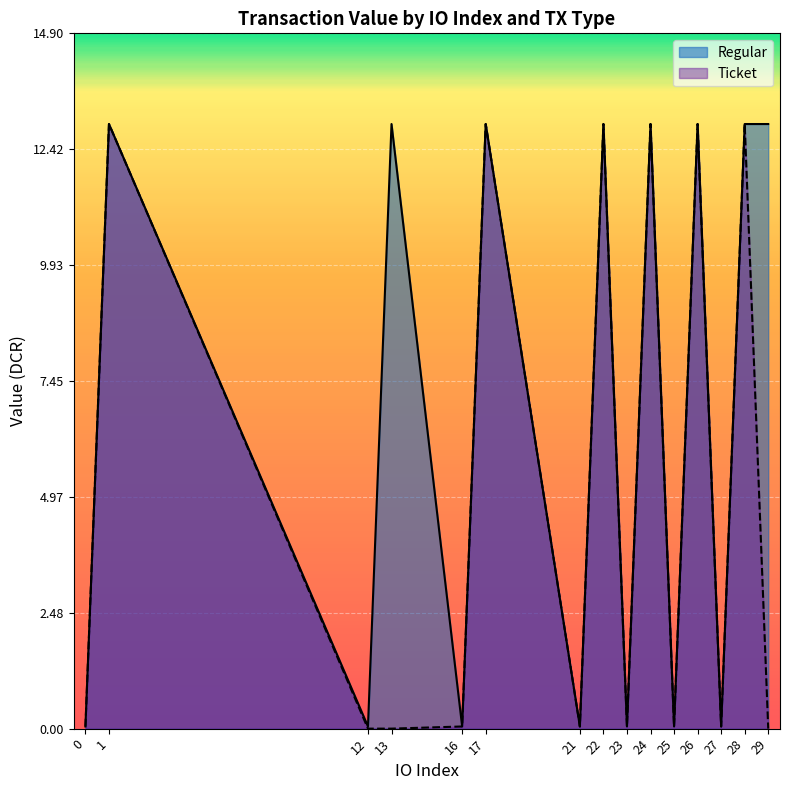

True or false: Ticket and Regular intersect in this chart.

False